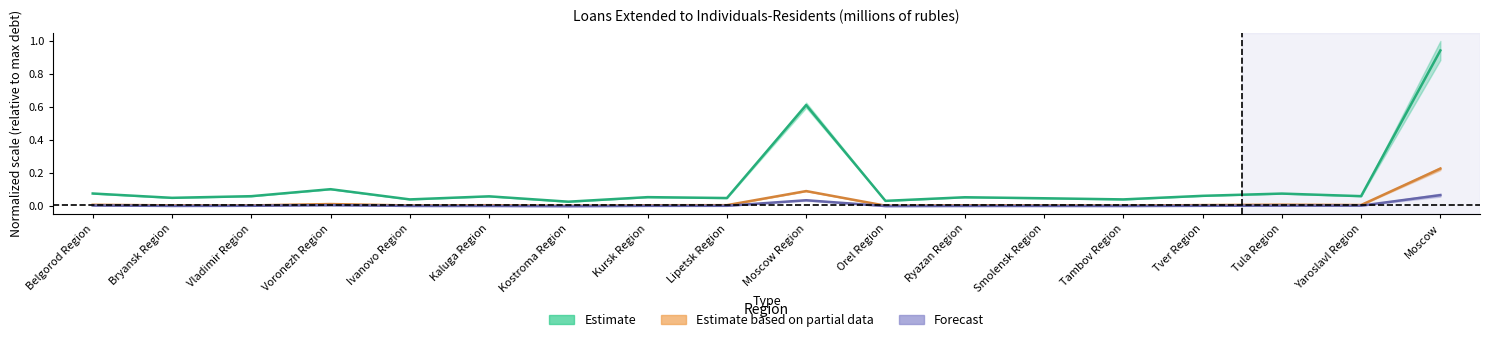

What is the total value across all series at Kursk Region?

0.1